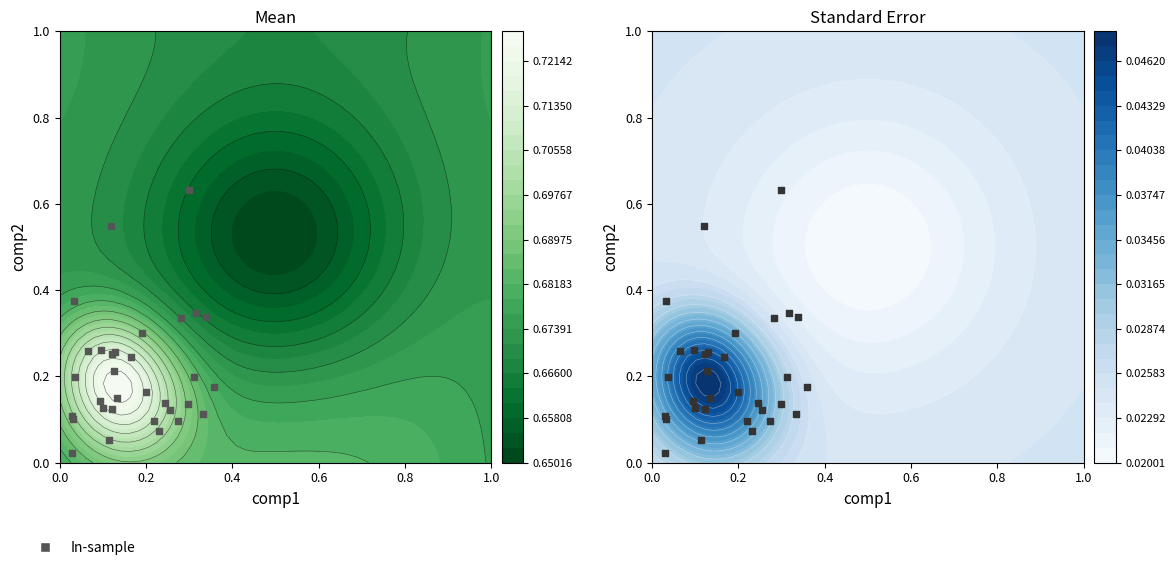

The value at 24 is 0.4. True or false?

False